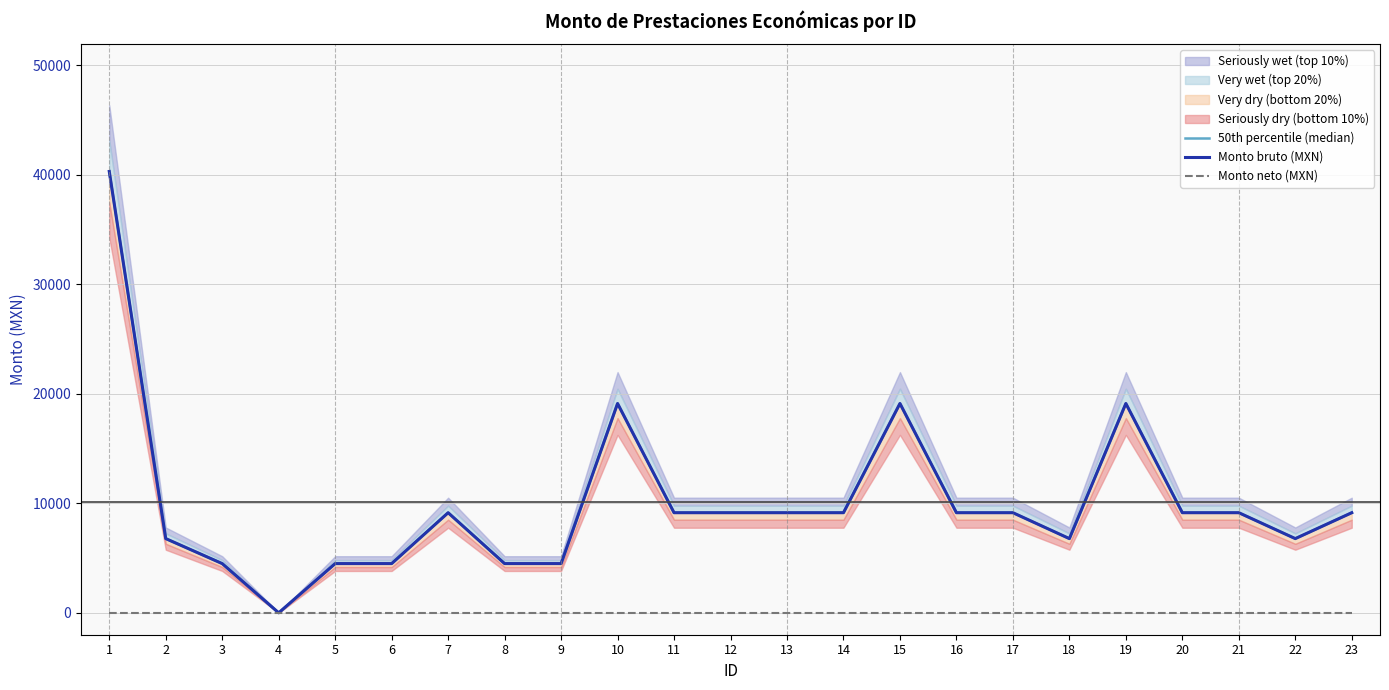

Reading left to right, transcribe all the data shown in this chart.

50th percentile (median): 40309.0	6778.0	4496.0	0.0	4496.0	4496.0	9143.5	4496.0	4496.0	19118.0	9143.5	9143.5	9143.5	9143.5	19118.0	9143.5	9143.5	6778.0	19118.0	9143.5	9143.5	6778.0	9143.5
Monto bruto (MXN): 40309.0	6778.0	4496.0	0.0	4496.0	4496.0	9143.5	4496.0	4496.0	19118.0	9143.5	9143.5	9143.5	9143.5	19118.0	9143.5	9143.5	6778.0	19118.0	9143.5	9143.5	6778.0	9143.5
Monto neto (MXN): 0.0	0.0	0.0	0.0	0.0	0.0	0.0	0.0	0.0	0.0	0.0	0.0	0.0	0.0	0.0	0.0	0.0	0.0	0.0	0.0	0.0	0.0	0.0